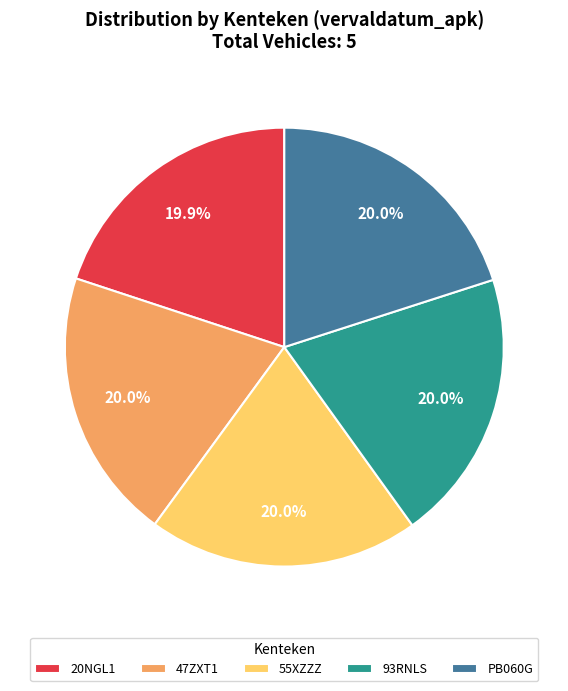

Is there any slice that represents more than half of the pie?

No